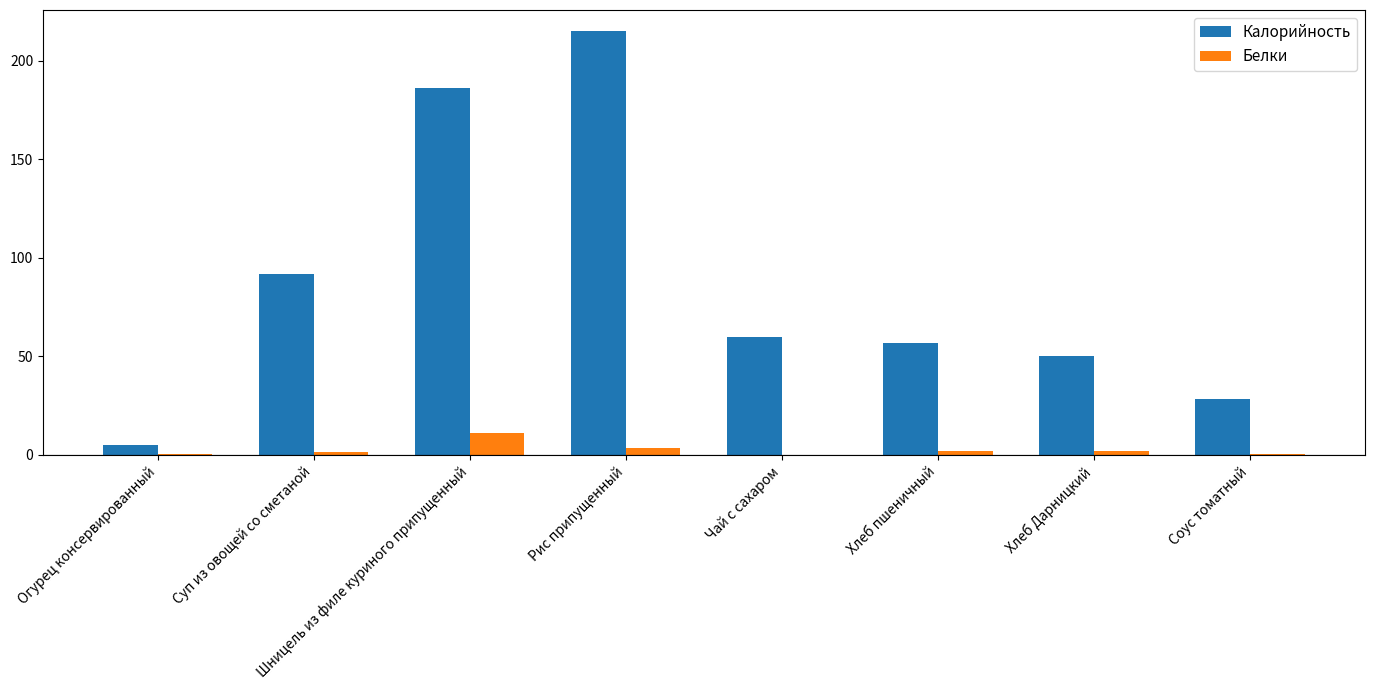

Is it true that Калорийность equals 92.0 at Суп из овощей со сметаной?

True